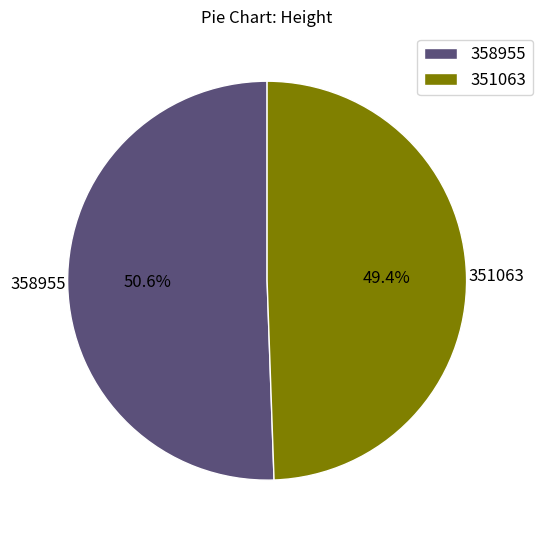

Do 358955 and 351063 together represent more than half of the pie?

Yes